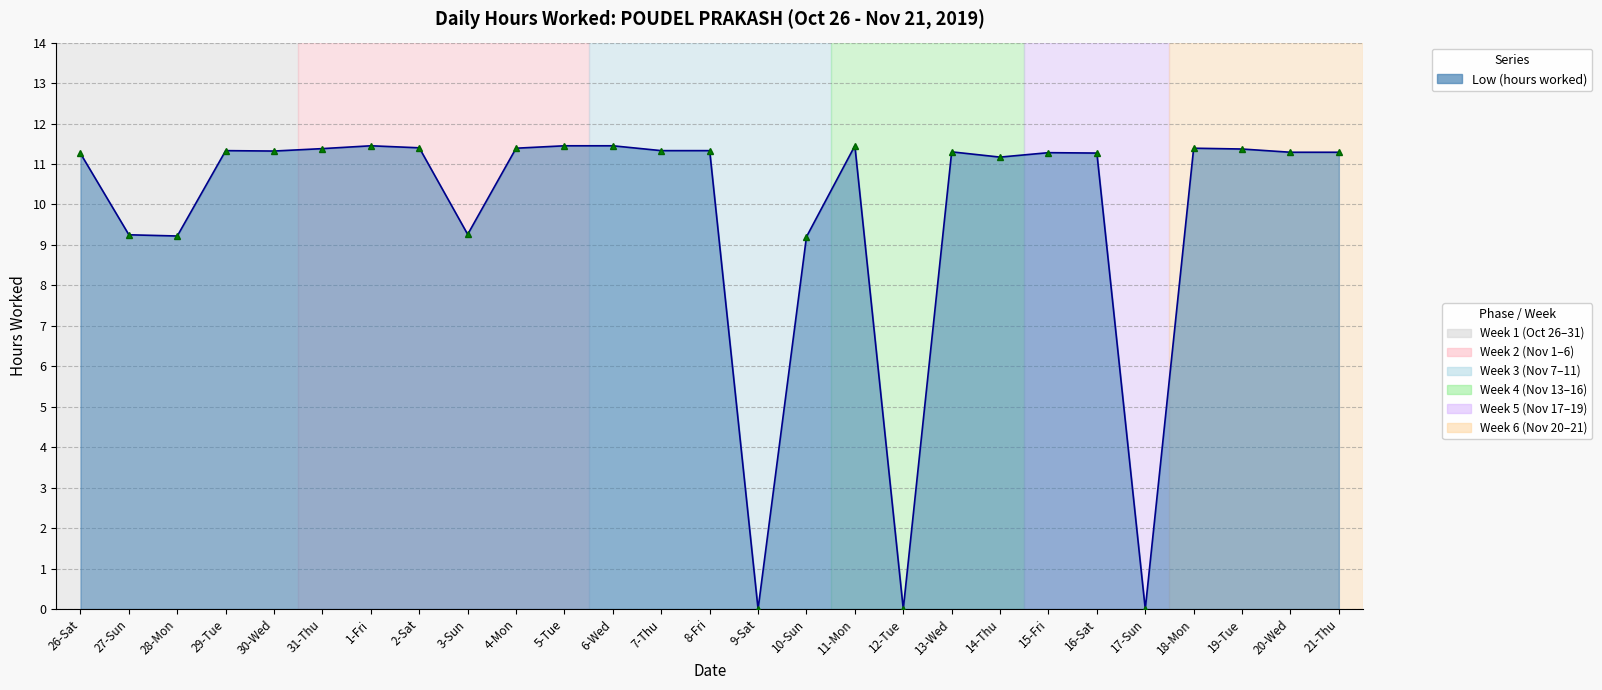

What is the sum of all values?

263.8